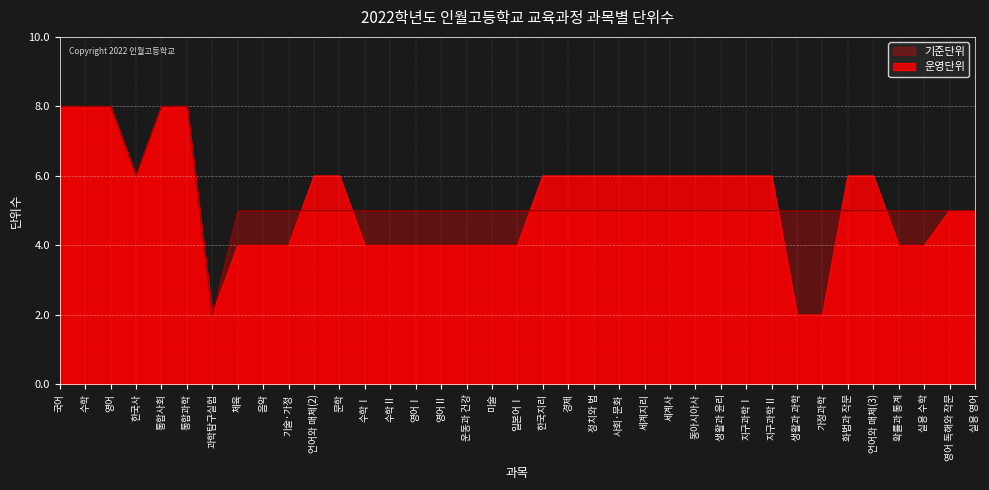

Reading left to right, transcribe all the data shown in this chart.

운영단위: 8	8	8	6	8	8	2	4	4	4	6	6	4	4	4	4	4	4	4	6	6	6	6	6	6	6	6	6	6	2	2	6	6	4	4	5	5
기준단위: 8	8	8	6	8	8	2	5	5	5	5	5	5	5	5	5	5	5	5	5	5	5	5	5	5	5	5	5	5	5	5	5	5	5	5	5	5